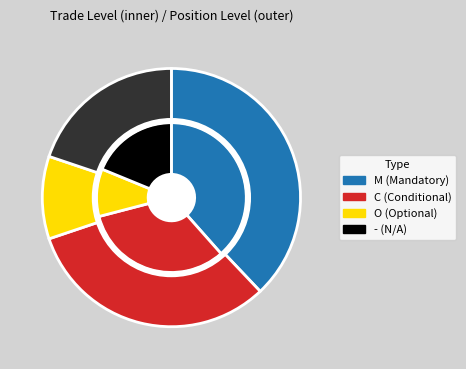

To the nearest percent, what portion does Position represent?

6%